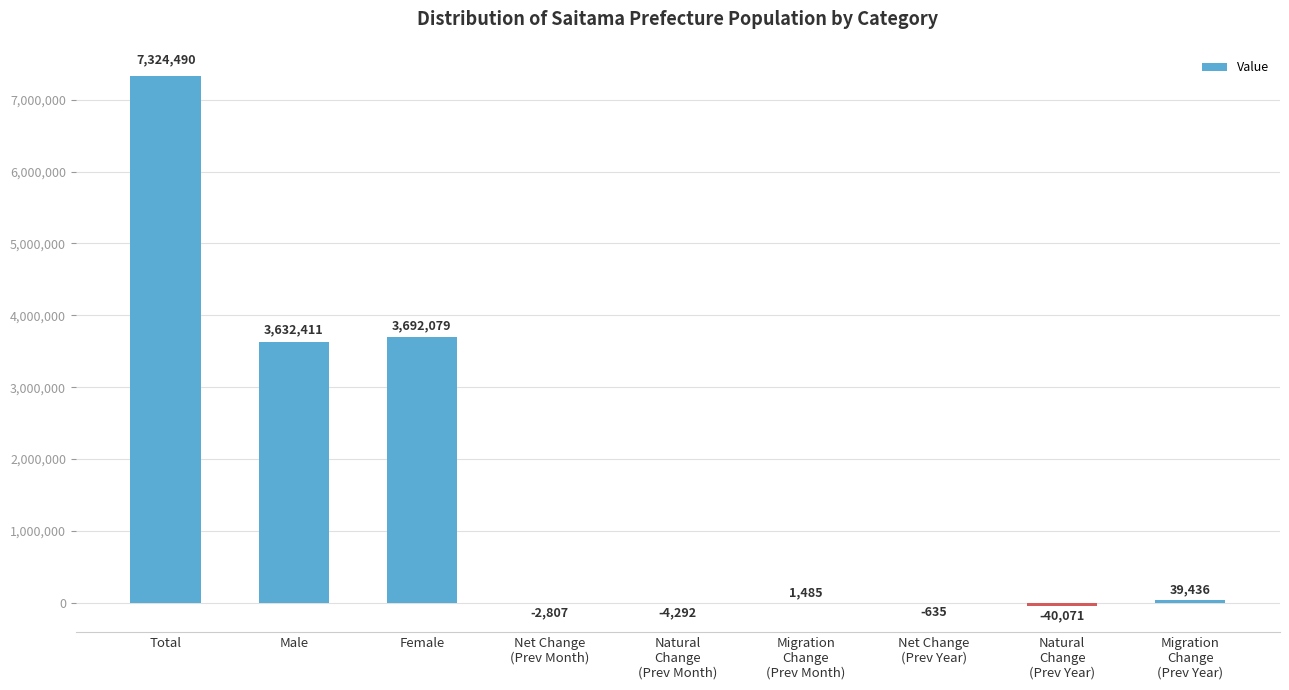

Does the chart contain stacked bars?

No